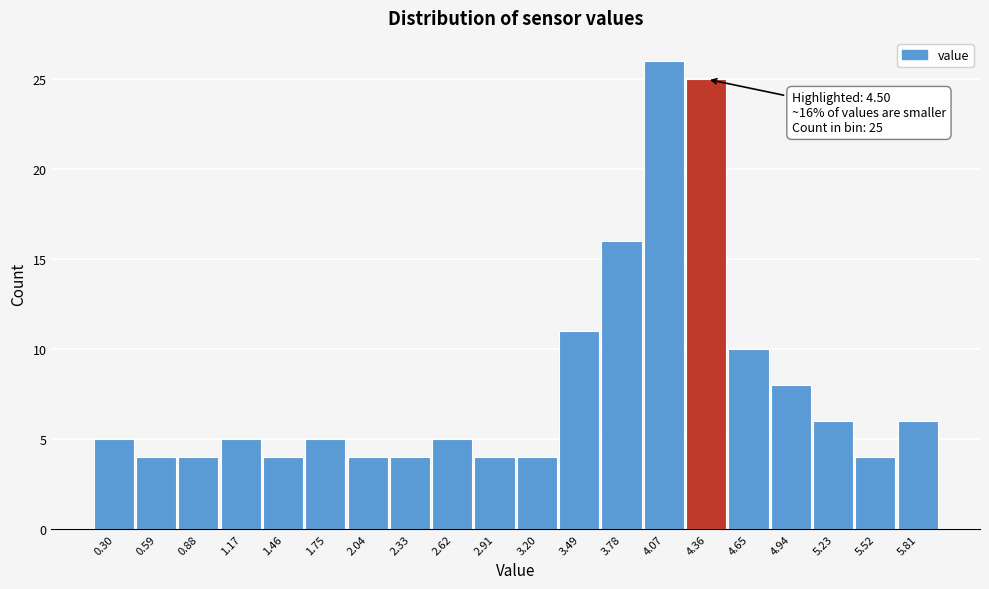

Reading left to right, transcribe all the data shown in this chart.

0.30=5	0.59=4	0.88=4	1.17=5	1.46=4	1.75=5	2.04=4	2.33=4	2.62=5	2.91=4	3.20=4	3.49=11	3.78=16	4.07=26	4.36=25	4.65=10	4.94=8	5.23=6	5.52=4	5.81=6